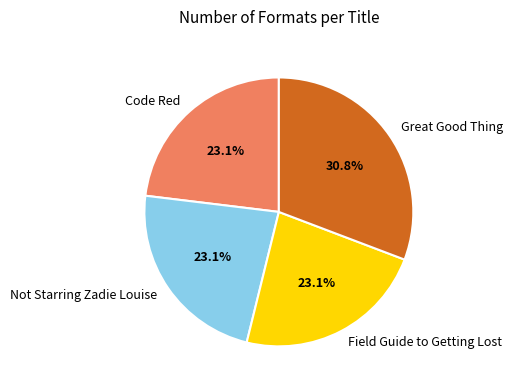

To the nearest percent, what percentage of the pie is Great Good Thing?

31%